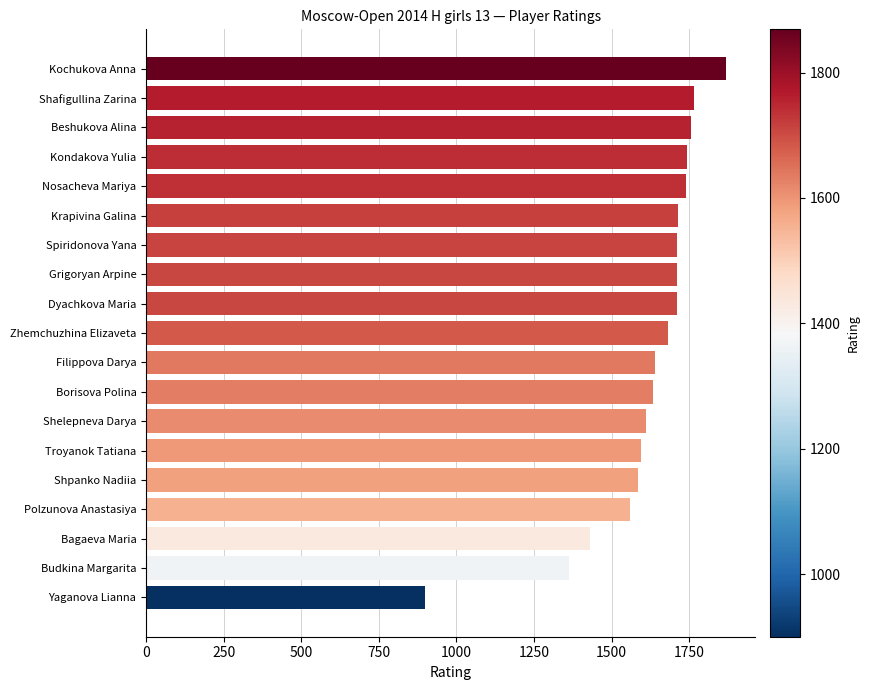

What is the difference between the maximum and minimum values?

969